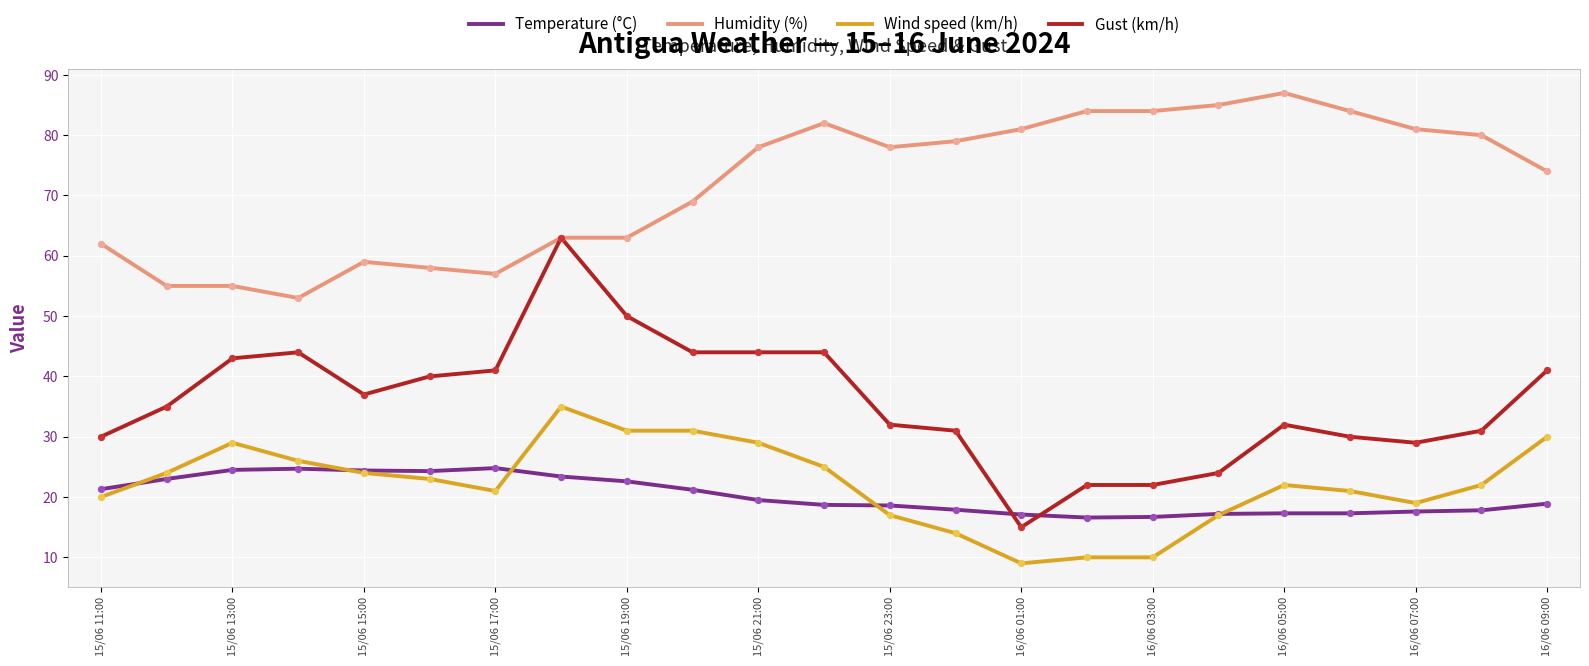

What is the maximum value for Humidity (%)?

87.0